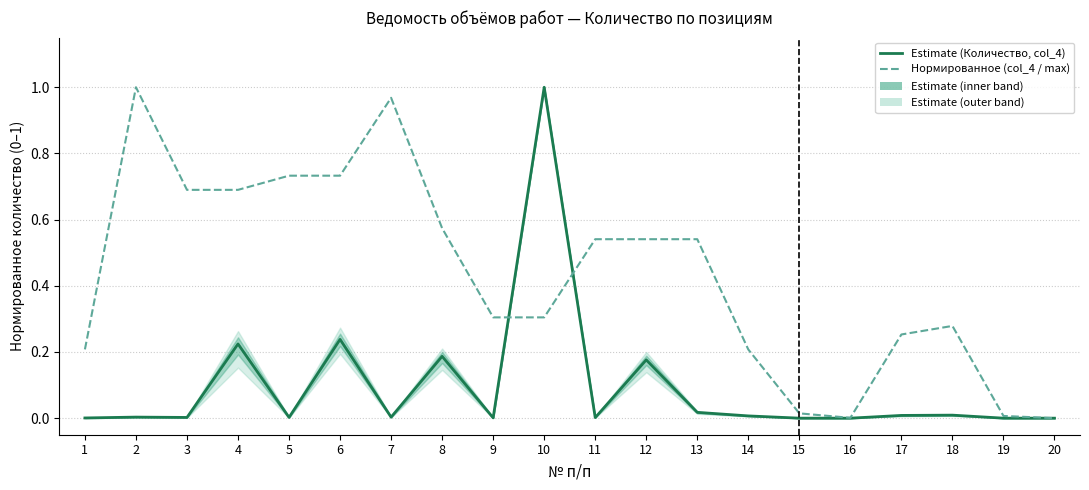

At which category does Estimate (Количество, col_4) reach its first local valley?

3